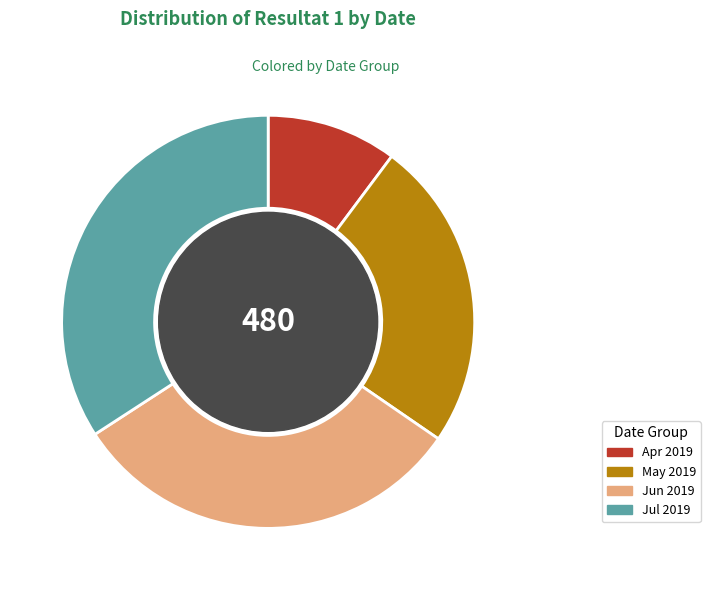

Is it true that Apr 2019 is 10% of the pie?

True